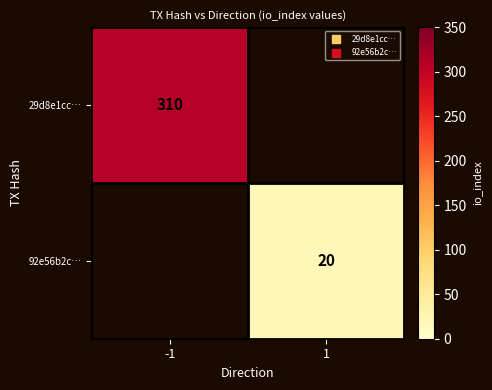

True or false: 29d8e1cc… has a value of 310 at -1.

True